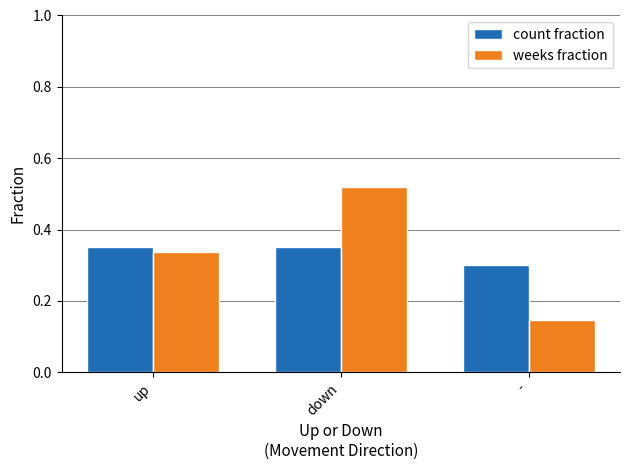

At which label is weeks fraction closest to 0?

-